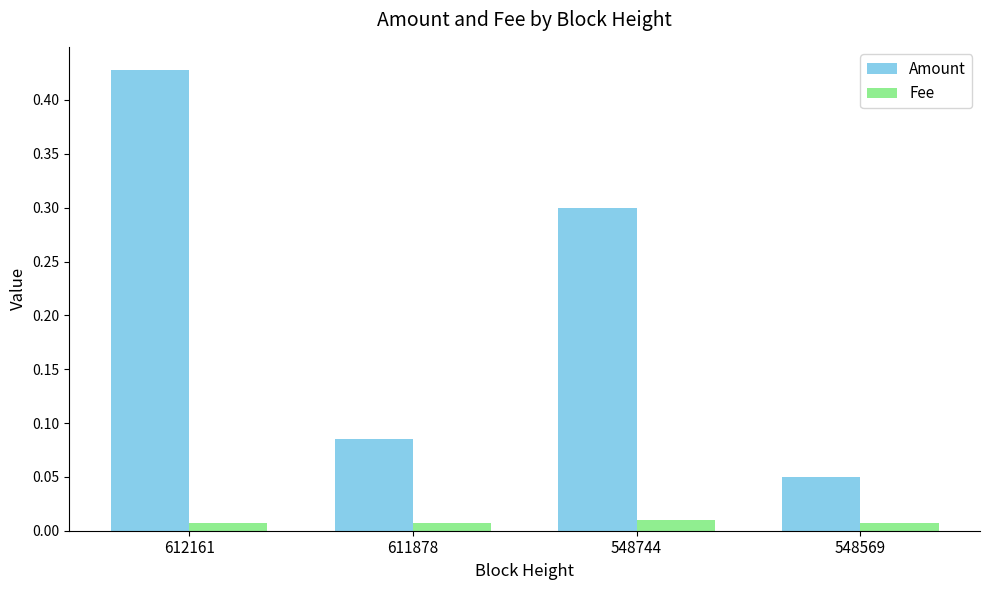

Which series changed the most between 612161 and 548569?

Amount